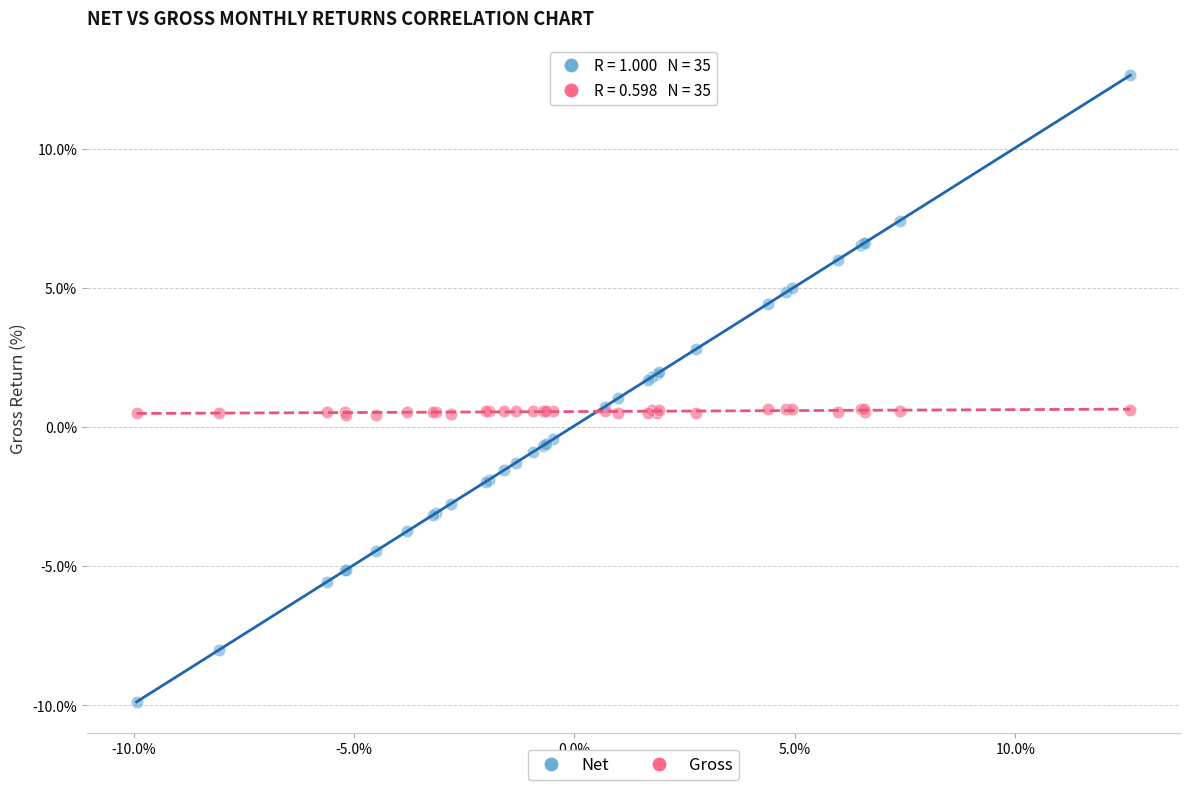

Which series reaches the maximum Y coordinate?

Net